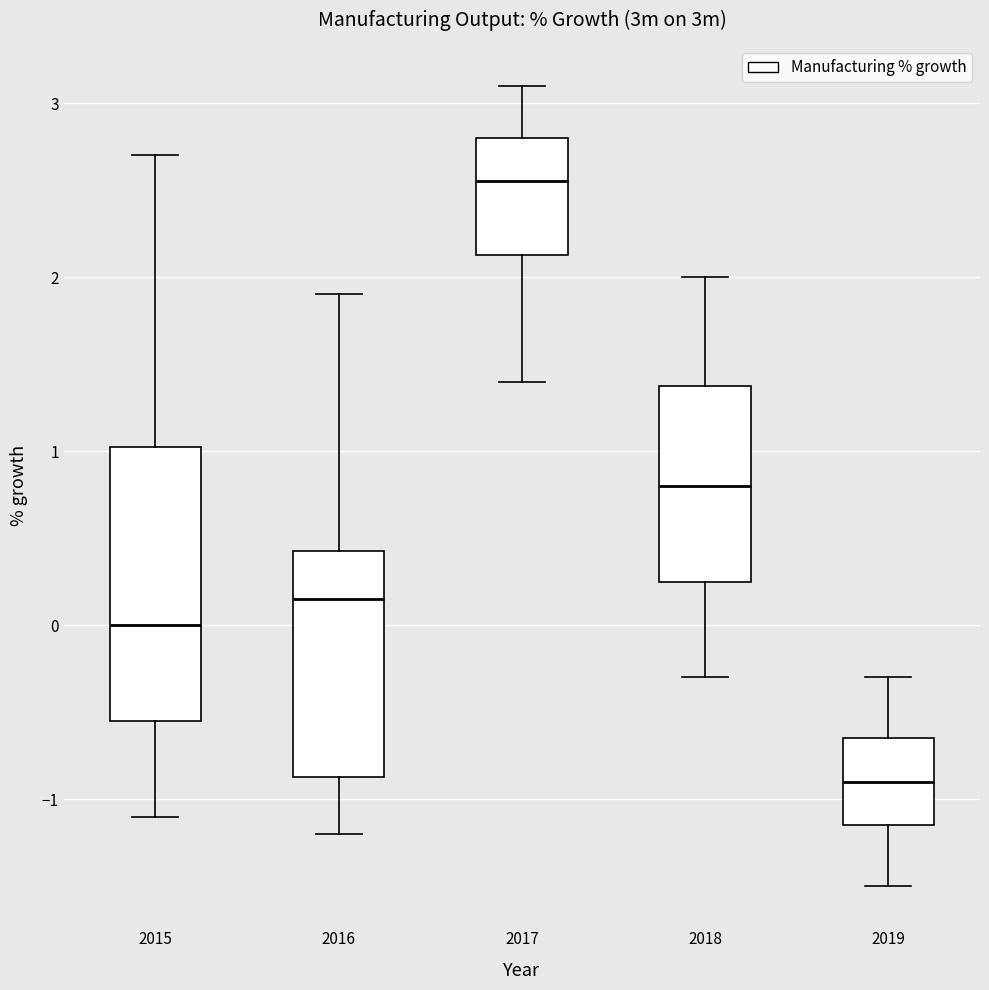

Reading left to right, transcribe this box plot: for each box, give where its median line is, the range the box spans, and where its two whiskers end, as read against the y-axis. The values are not printed on the chart, so give them approximately, as read against the axis.

2015: median 0.0, box -0.5 to 1.0, whiskers -1.1 to 2.7
2016: median 0.2, box -0.9 to 0.4, whiskers -1.2 to 1.9
2017: median 2.6, box 2.1 to 2.8, whiskers 1.4 to 3.1
2018: median 0.8, box 0.3 to 1.4, whiskers -0.3 to 2.0
2019: median -0.9, box -1.1 to -0.6, whiskers -1.5 to -0.3